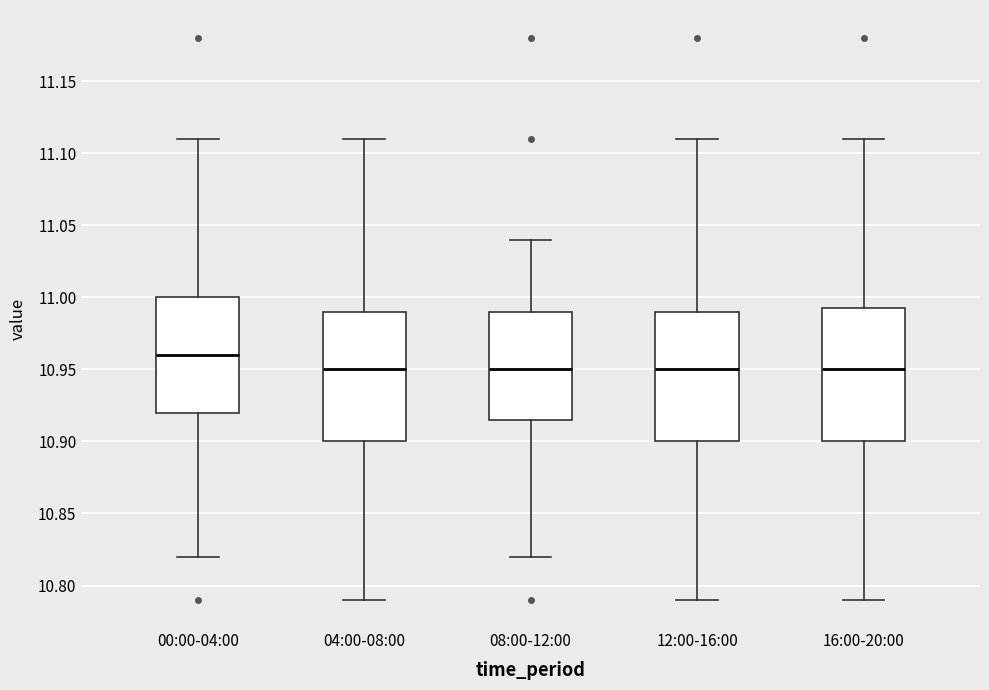

Where is the lower edge of the box for 04:00-08:00 on the y-axis? The values are not printed on the chart, so give them approximately, as read against the axis.

10.900